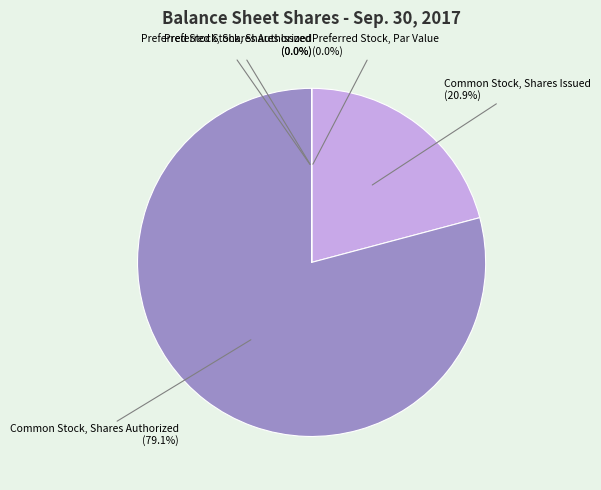

Rank the categories by value from lowest to highest.

Preferred Stock, Par Value, Preferred Stock, Shares Issued, Preferred Stock, Shares Authorized, Common Stock, Shares Issued, Common Stock, Shares Authorized